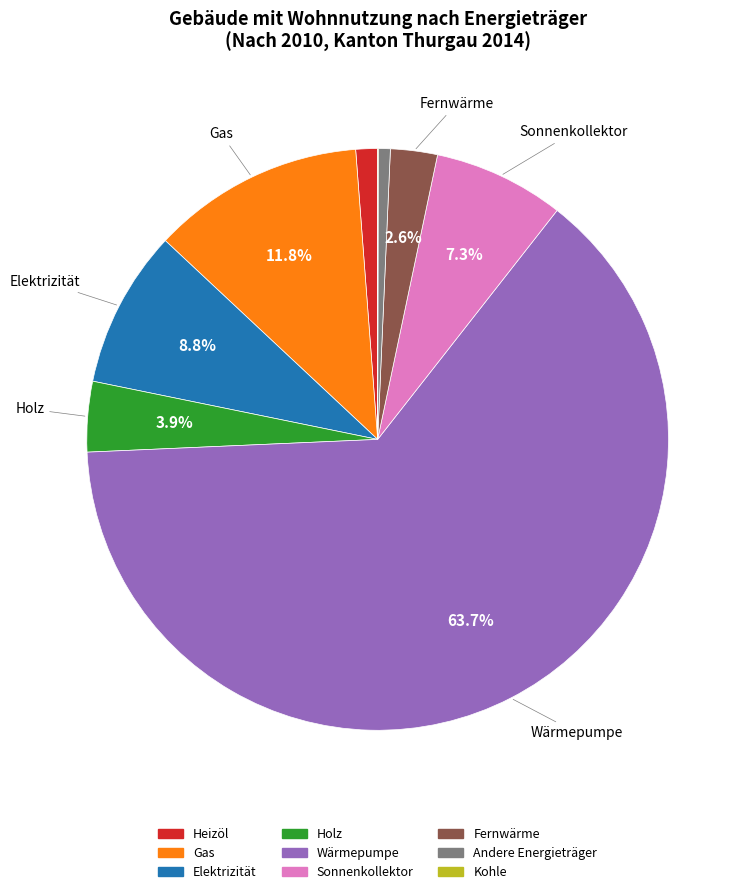

Between Andere Energieträger and Holz, which is larger?

Holz